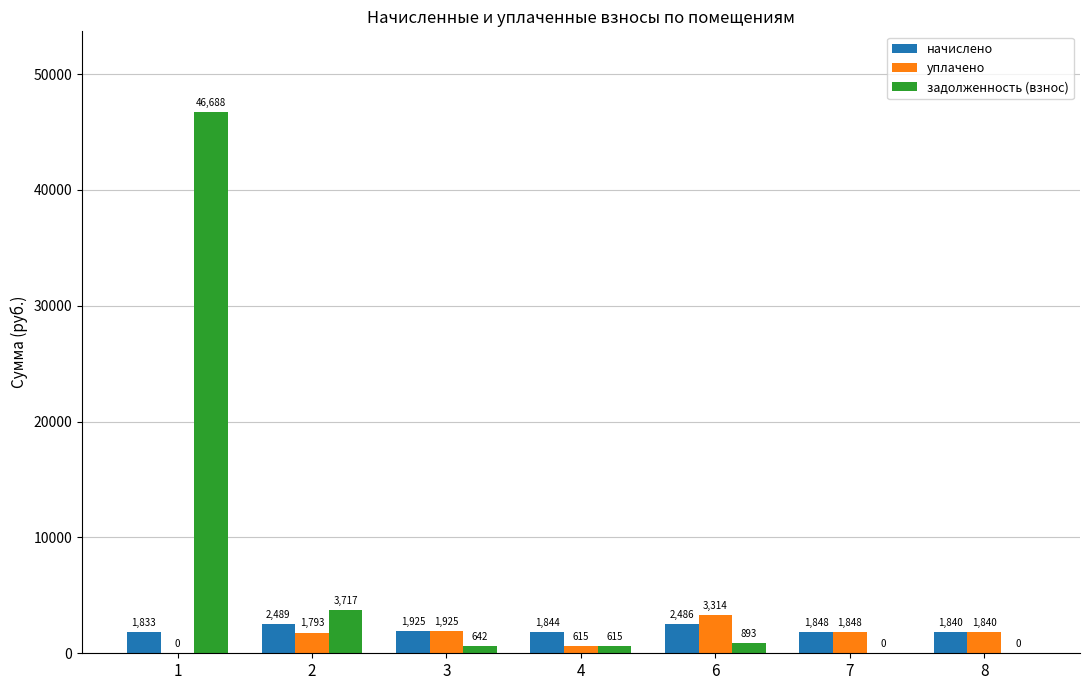

What is the approximate value of задолженность (взнос) at 2?

3716.7